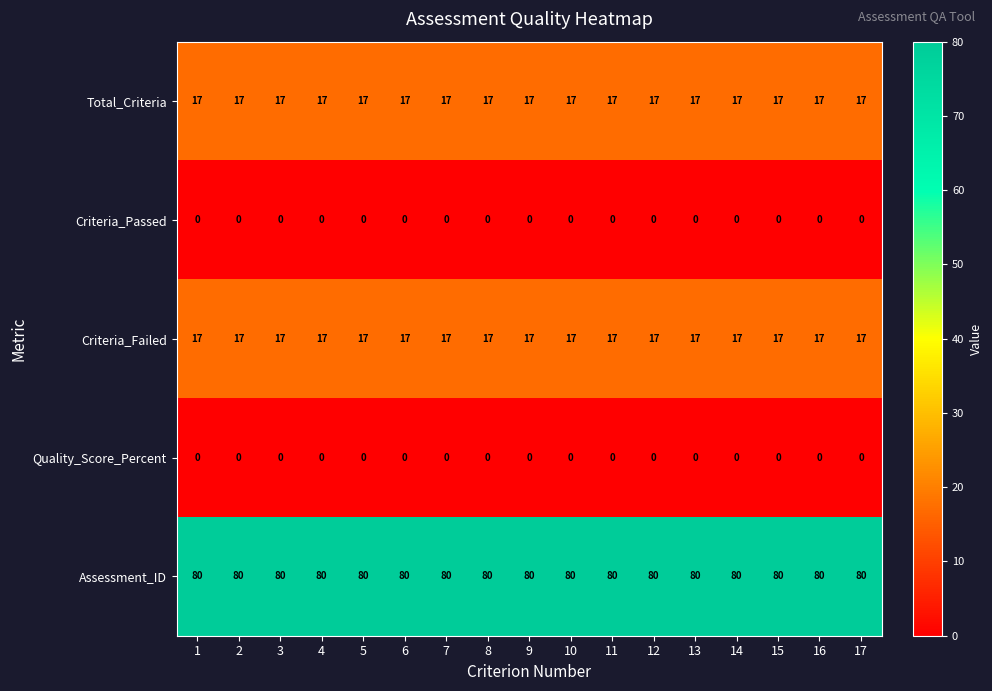

Is the value of Criteria_Passed at 16 greater than the value of Criteria_Failed at 2?

No